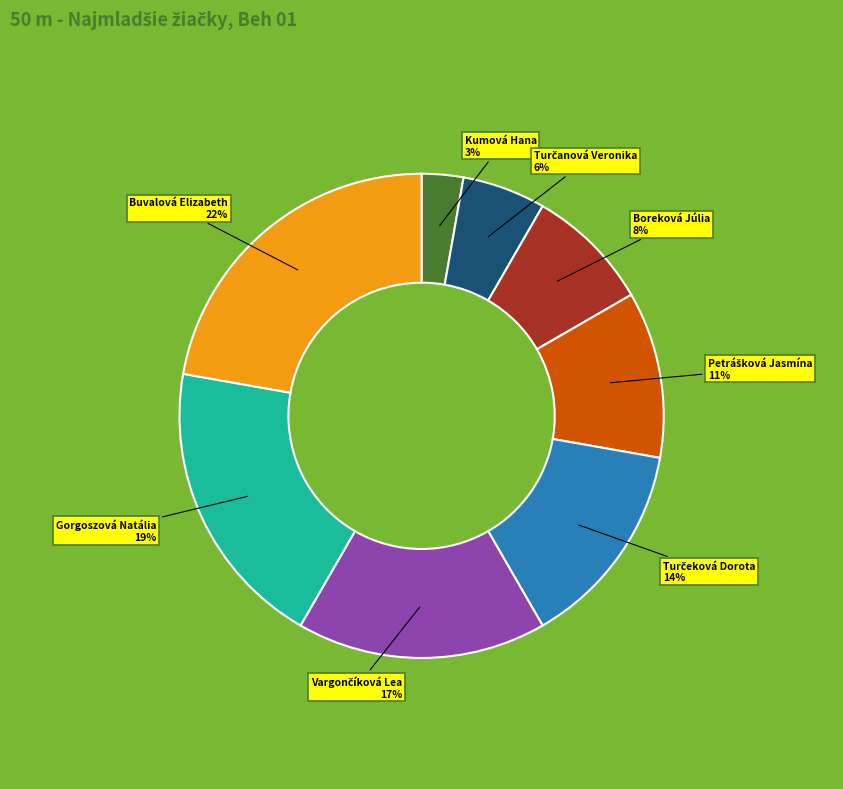

To the nearest percent, what is the average slice percentage?

12%